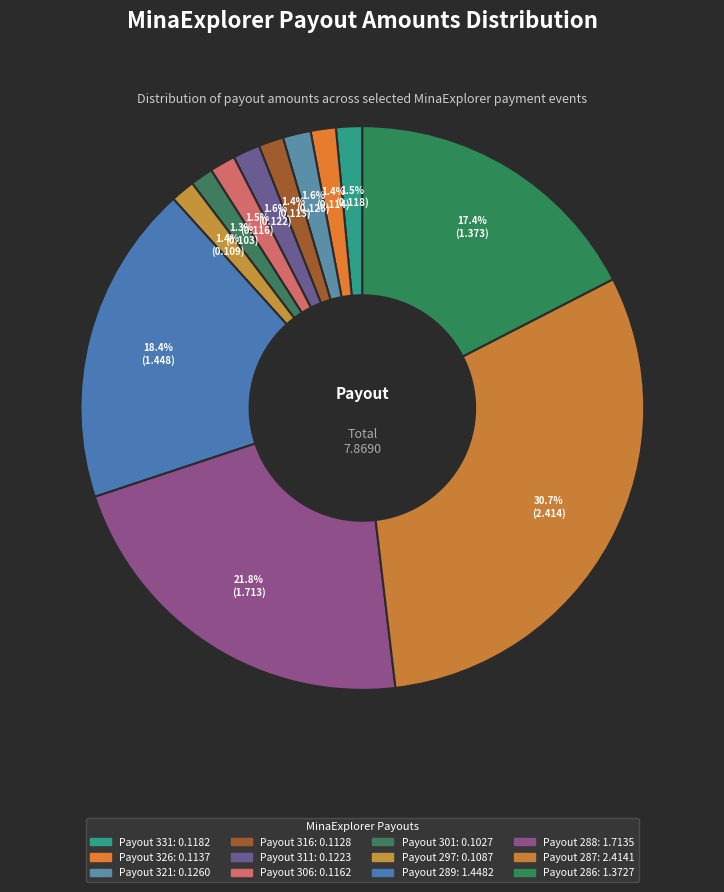

Count the number of slices in the pie.

12